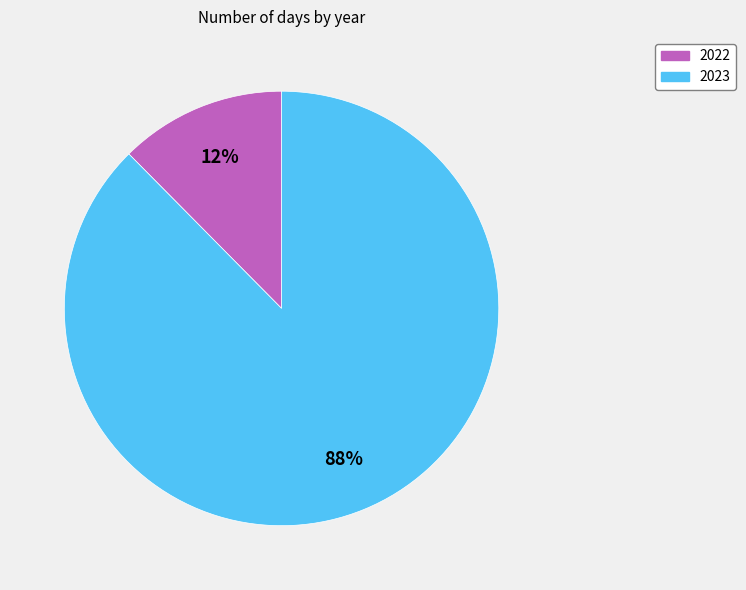

Between 2023 and 2022, which is larger?

2023